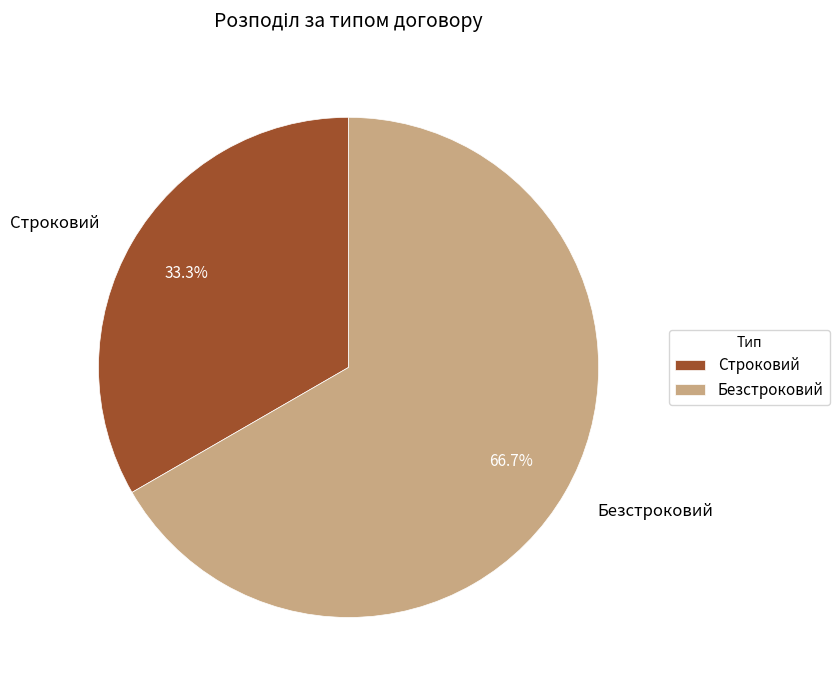

What percentage is the Безстроковий slice, to the nearest percent?

67%